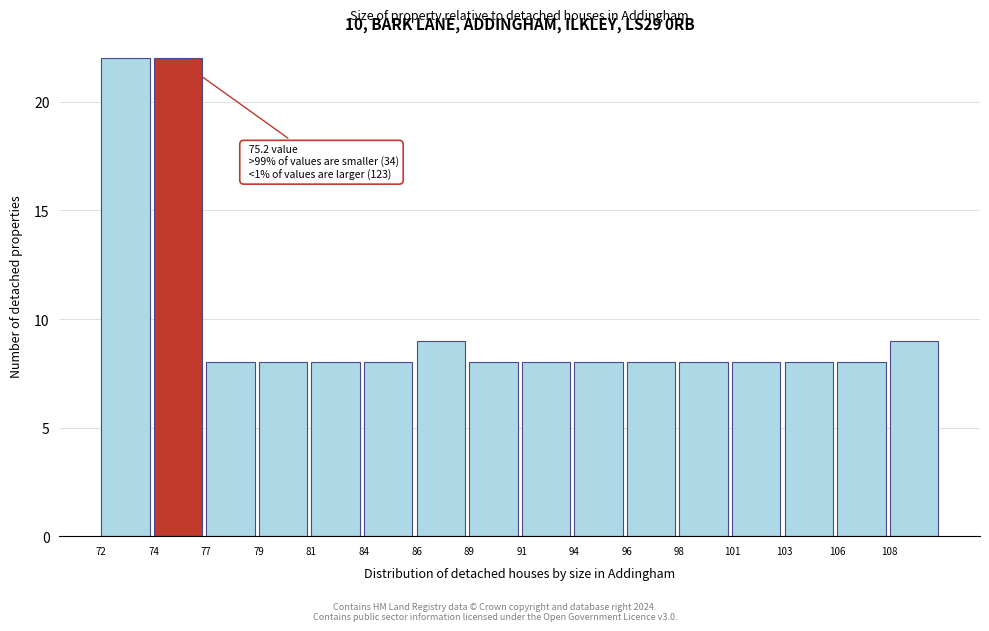

Reading right to left, what are all the values shown in this chart?

108=9	106=8	103=8	101=8	98=8	96=8	94=8	91=8	89=8	86=9	84=8	81=8	79=8	77=8	74=22	72=22